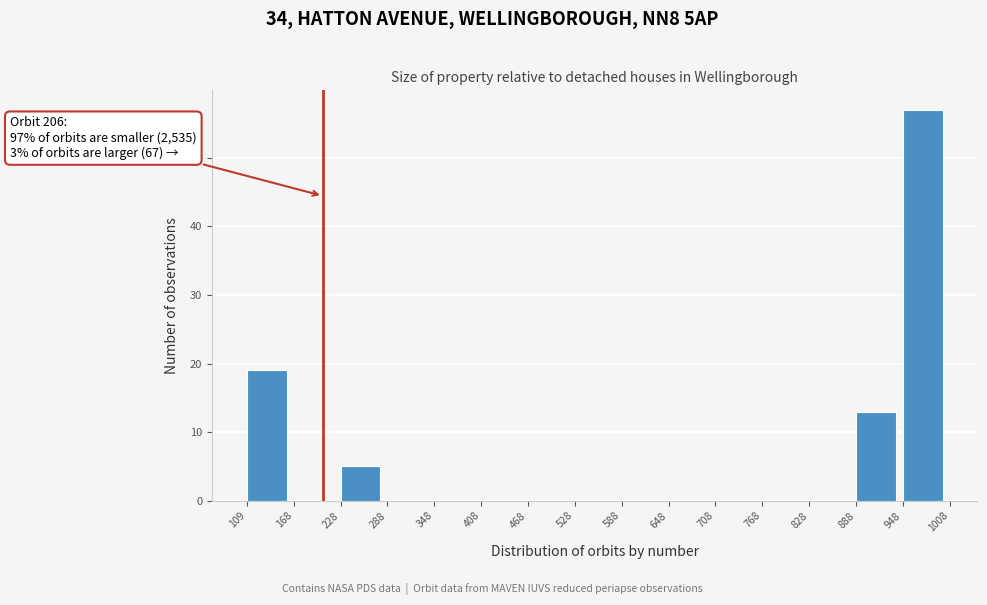

Which range on the x-axis has the tallest bar?

948 to 1008